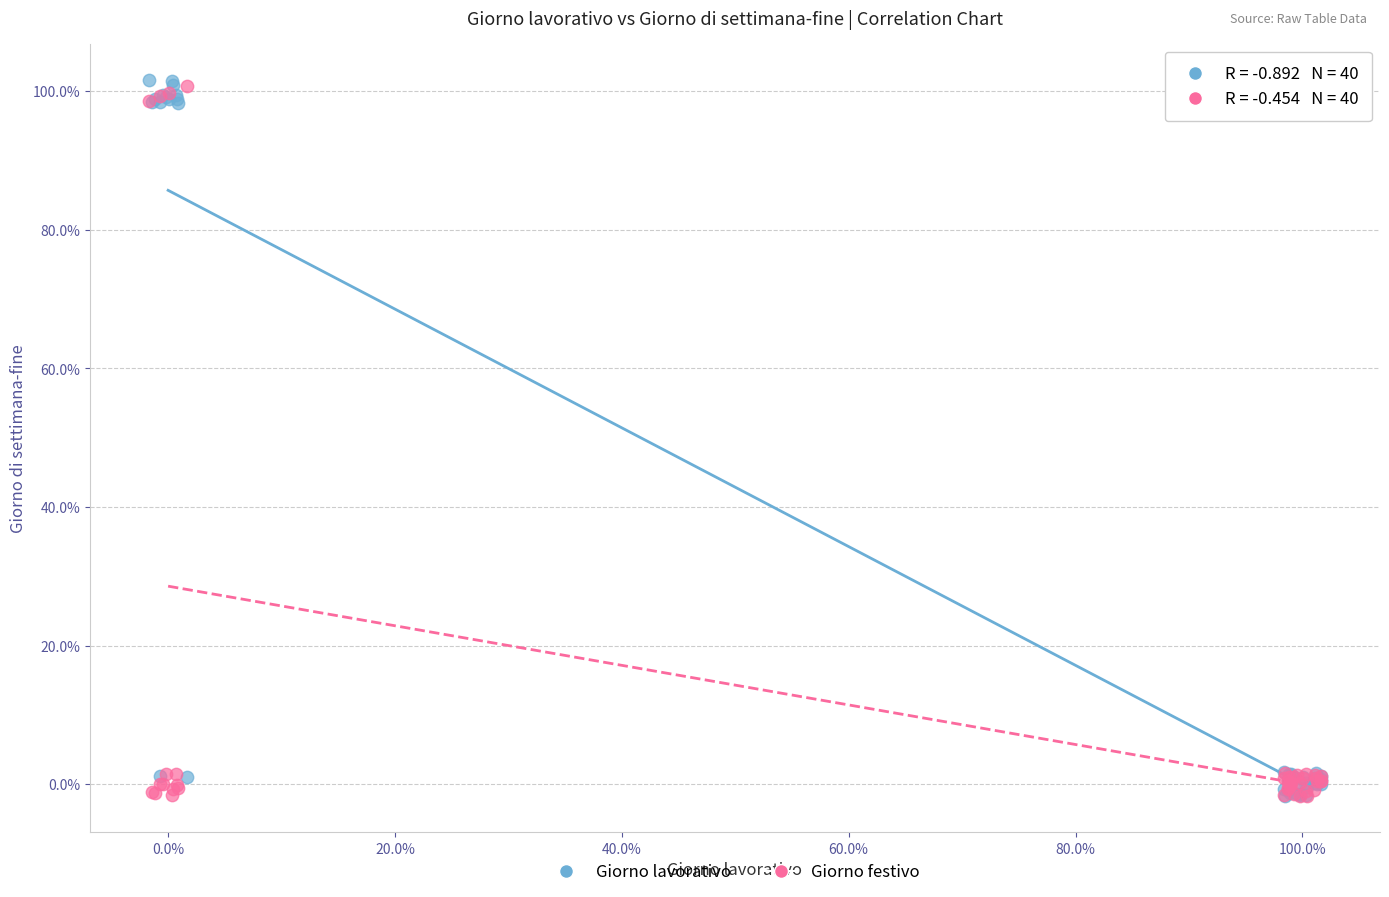

Which series has the widest spread of Y values?

Giorno lavorativo